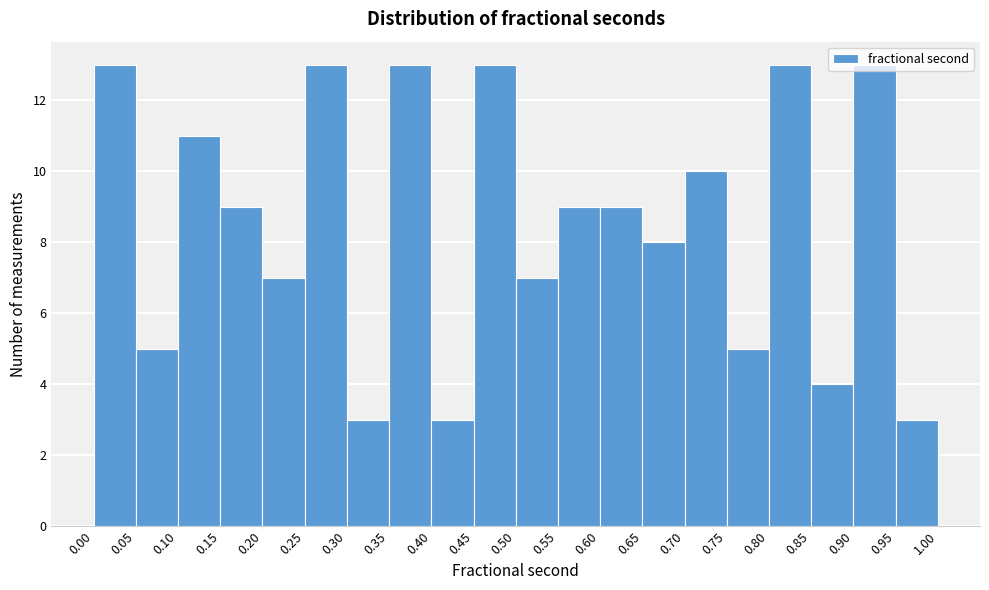

Reading left to right, transcribe this chart: for each bar, give the range it covers on the x-axis and its height. The values are not printed on the chart, so give them approximately, as read against the axis.

0.00 to 0.05: 13
0.05 to 0.10: 5
0.10 to 0.15: 11
0.15 to 0.20: 9
0.20 to 0.25: 7
0.25 to 0.30: 13
0.30 to 0.35: 3
0.35 to 0.40: 13
0.40 to 0.45: 3
0.45 to 0.50: 13
0.50 to 0.55: 7
0.55 to 0.60: 9
0.60 to 0.65: 9
0.65 to 0.70: 8
0.70 to 0.75: 10
0.75 to 0.80: 5
0.80 to 0.85: 13
0.85 to 0.90: 4
0.90 to 0.95: 13
0.95 to 1.00: 3